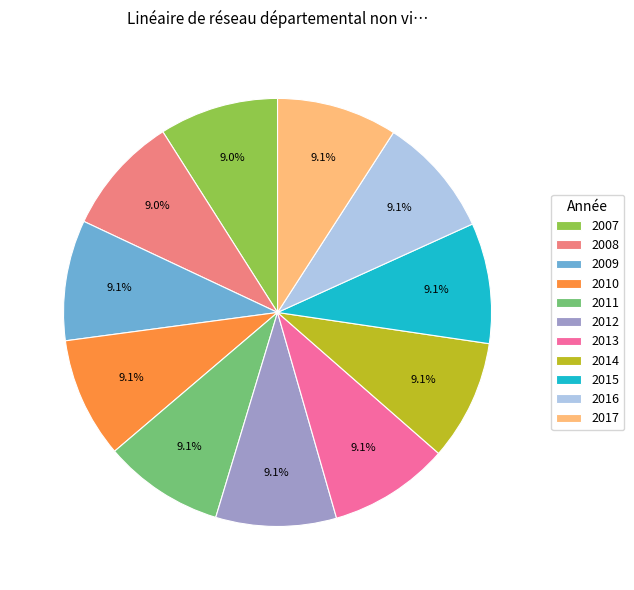

Approximately how many times larger is the value at 2007 compared to 2016?

1.0